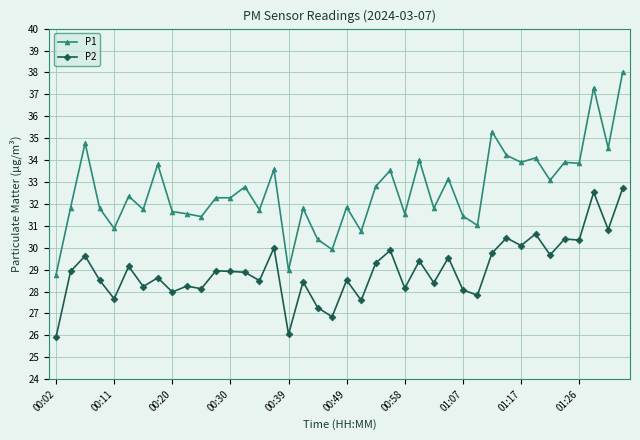

True or false: P1 has more than 0 points higher than both neighbors.

True